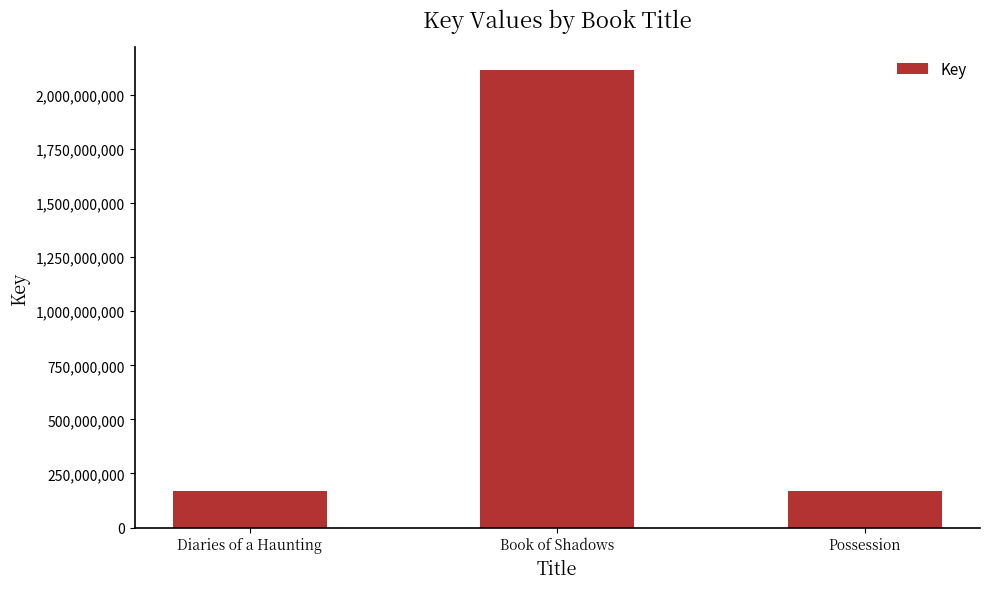

True or false: the data shows 169946473 at Possession.

True